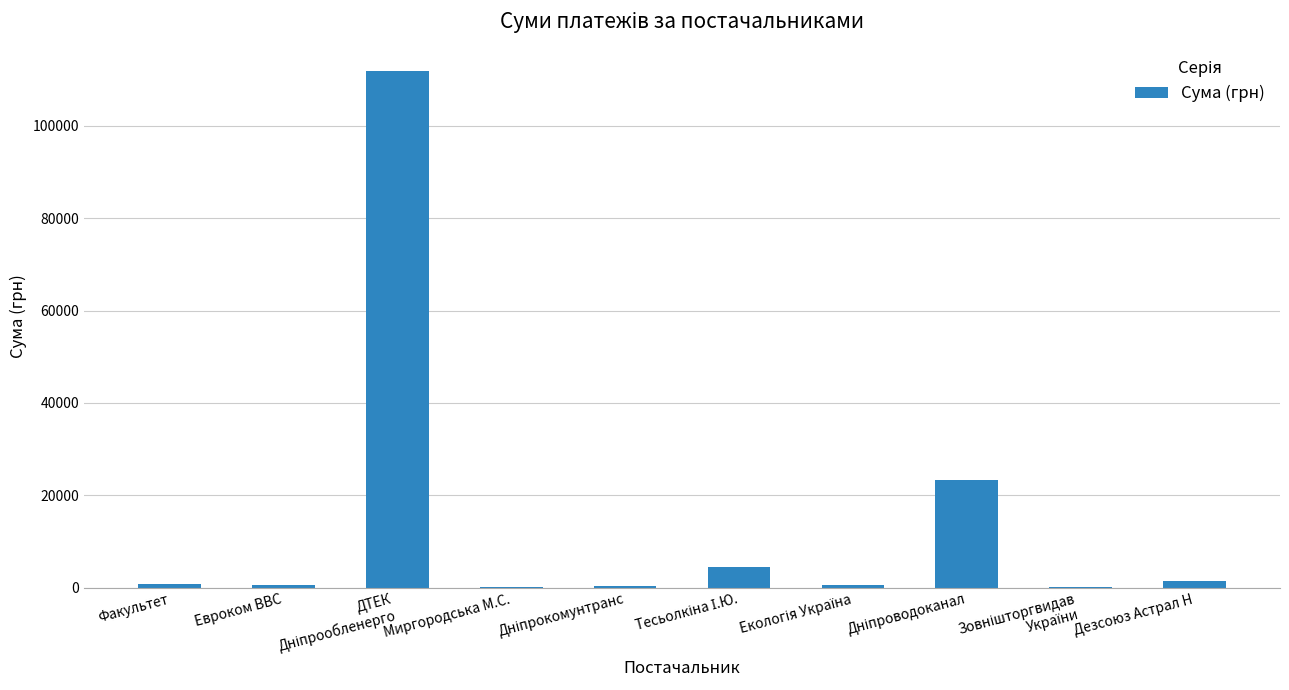

What is the sum of all values?

143423.1